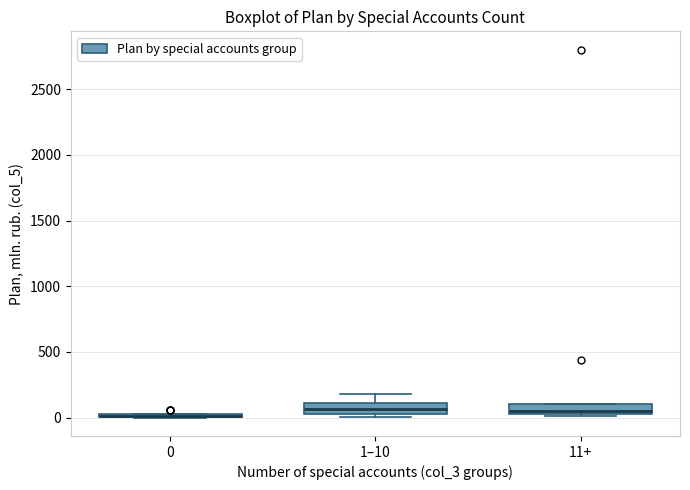

Where is the lower edge of the box for 1–10 on the y-axis? The values are not printed on the chart, so give them approximately, as read against the axis.

50